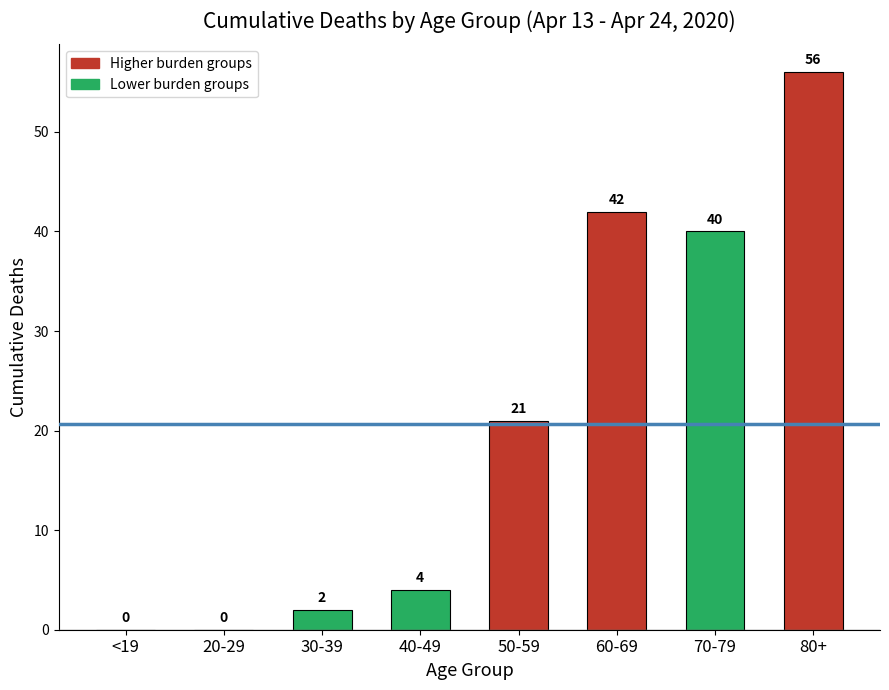

What value does the data have at 40-49?

4